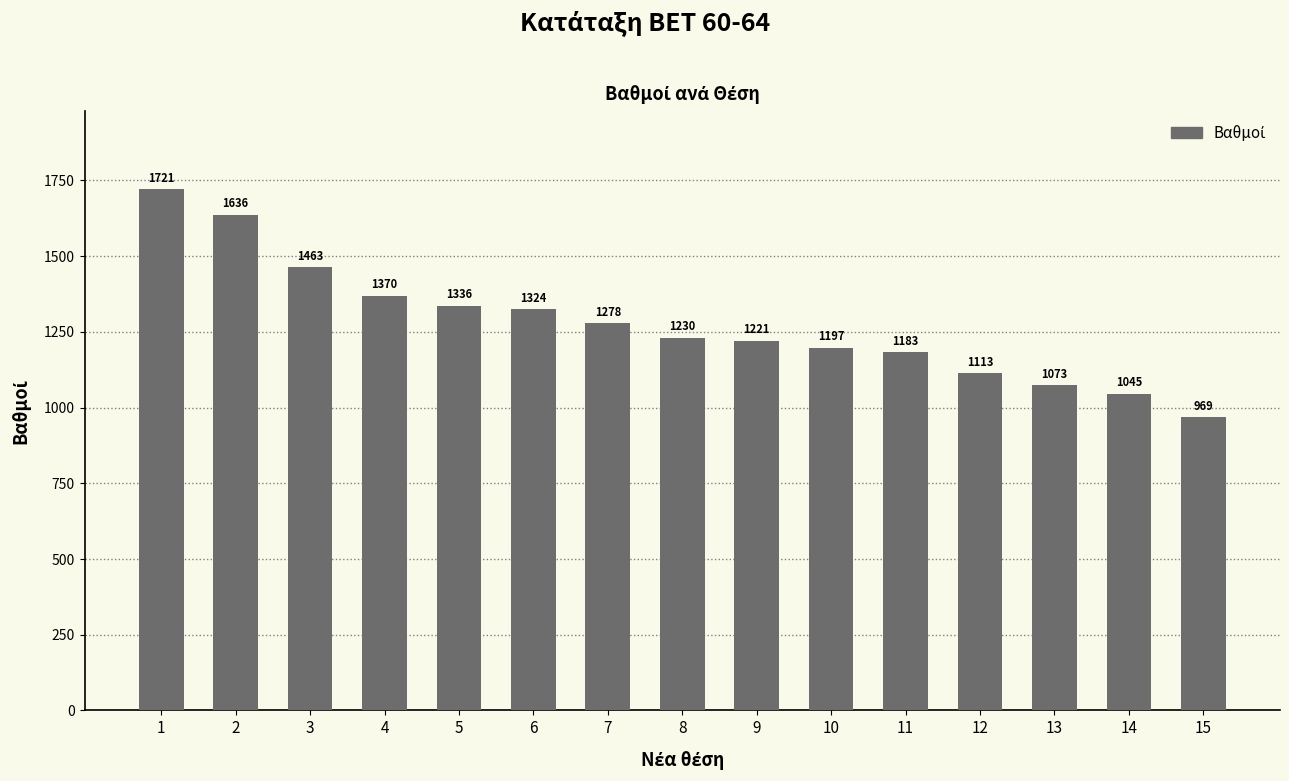

The value at 4 is 939.6. True or false?

False